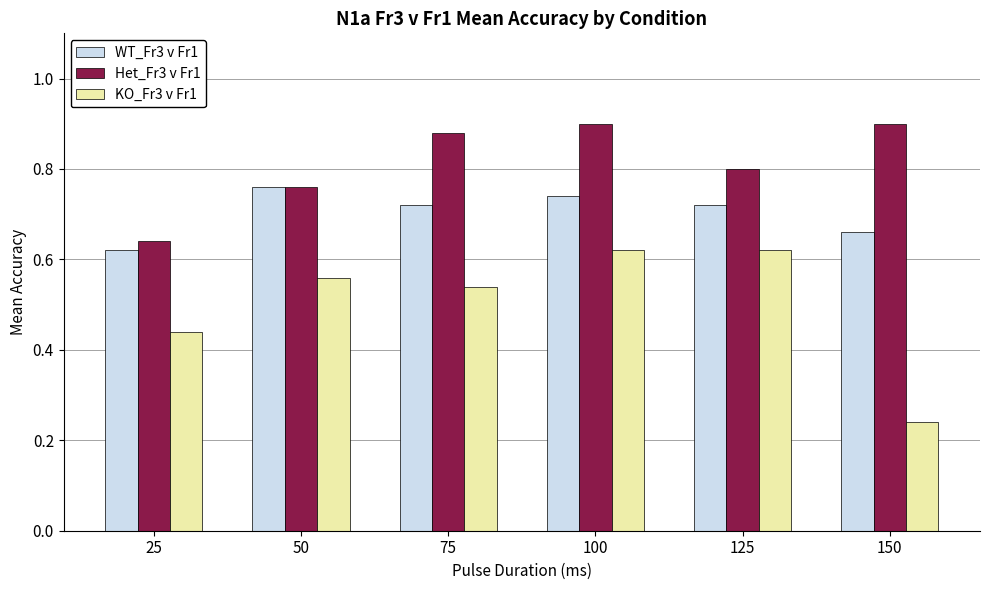

Rank the series by their maximum value, from lowest to highest.

KO_Fr3 v Fr1, WT_Fr3 v Fr1, Het_Fr3 v Fr1